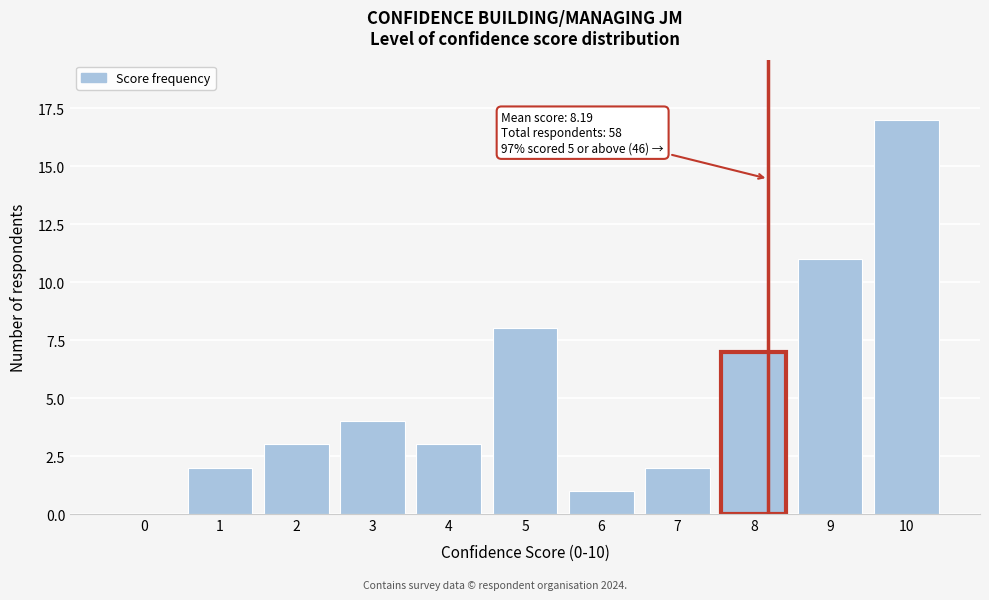

Reading left to right, extract all data points from this chart.

0=0	1=2	2=3	3=4	4=3	5=8	6=1	7=2	8=7	9=11	10=17